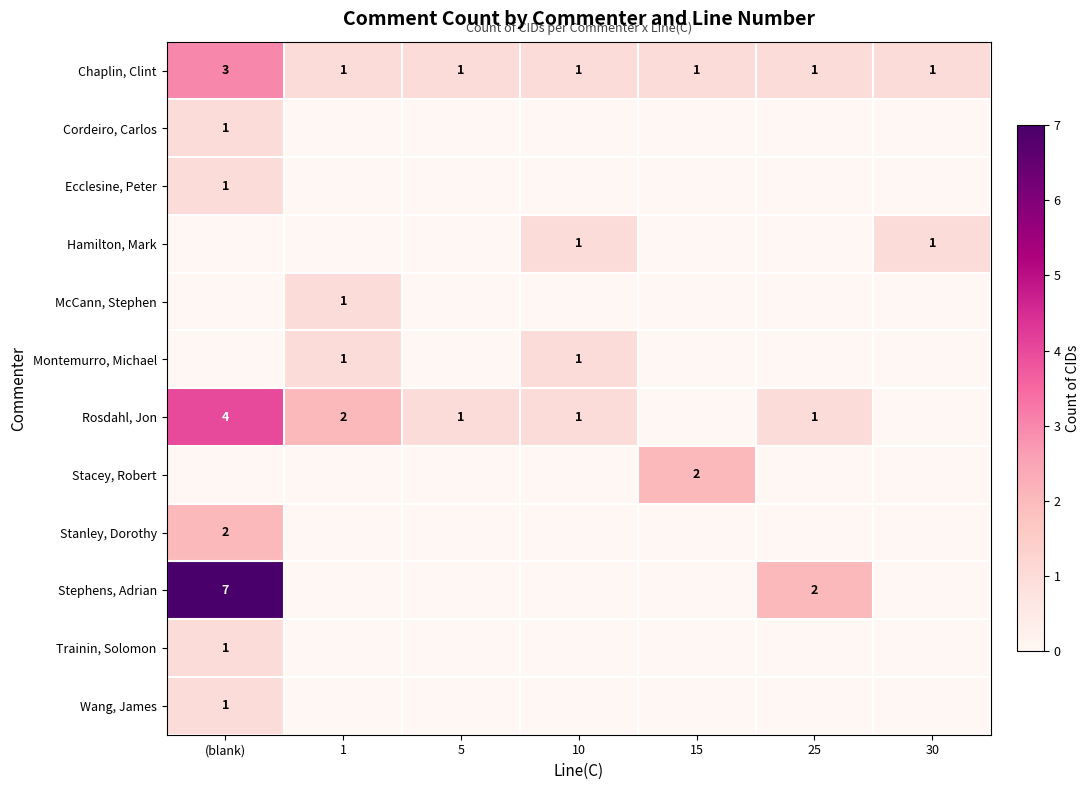

The value of Stephens, Adrian at 25 is 2. True or false?

True